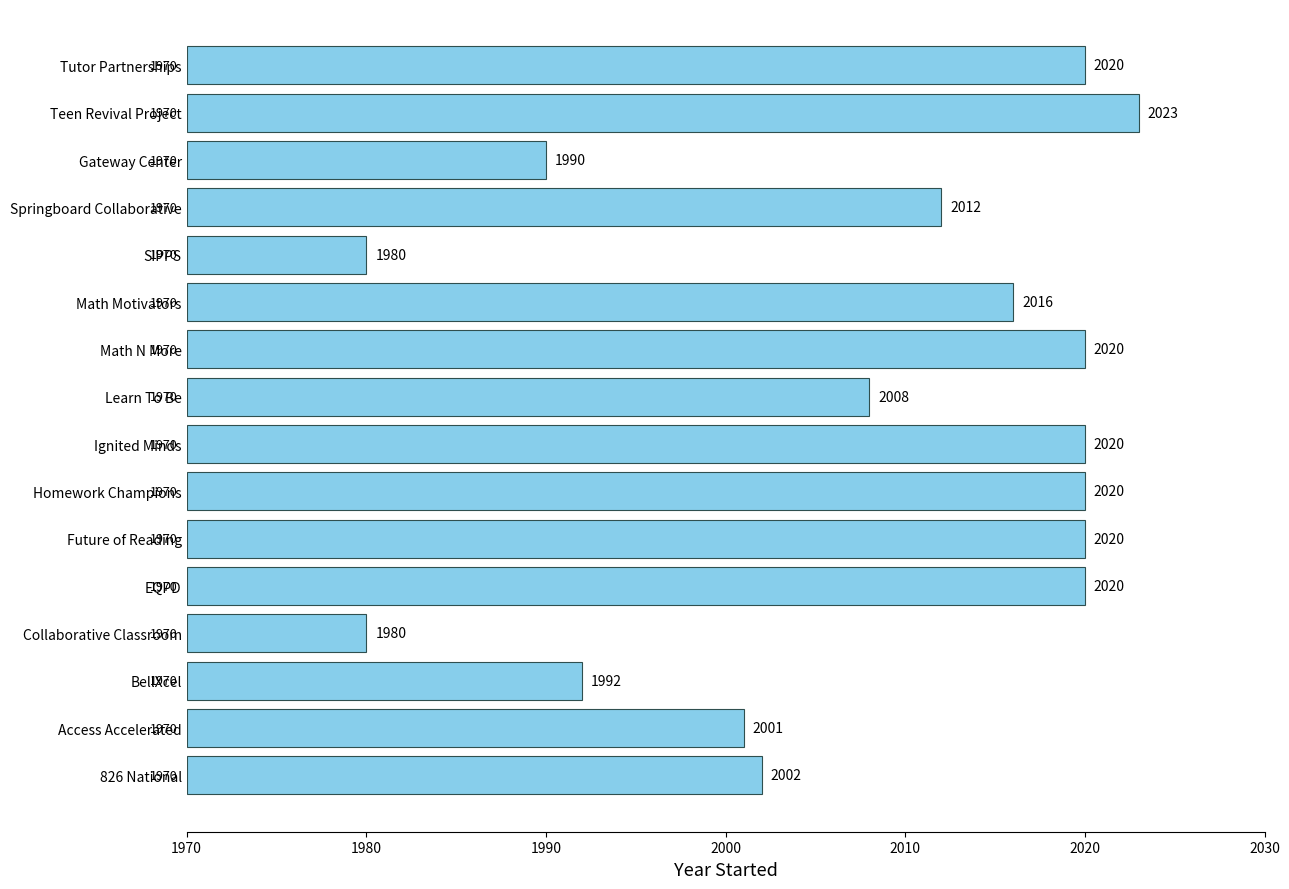

What is the ratio of the value at BellXcel to the value at Gateway Center?

1.1